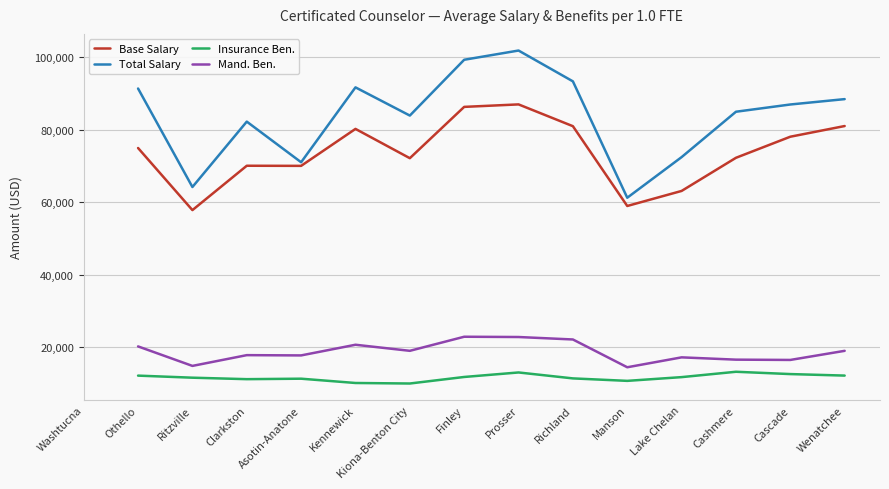

How many Total Salary values are between 70999 and 91620?

9